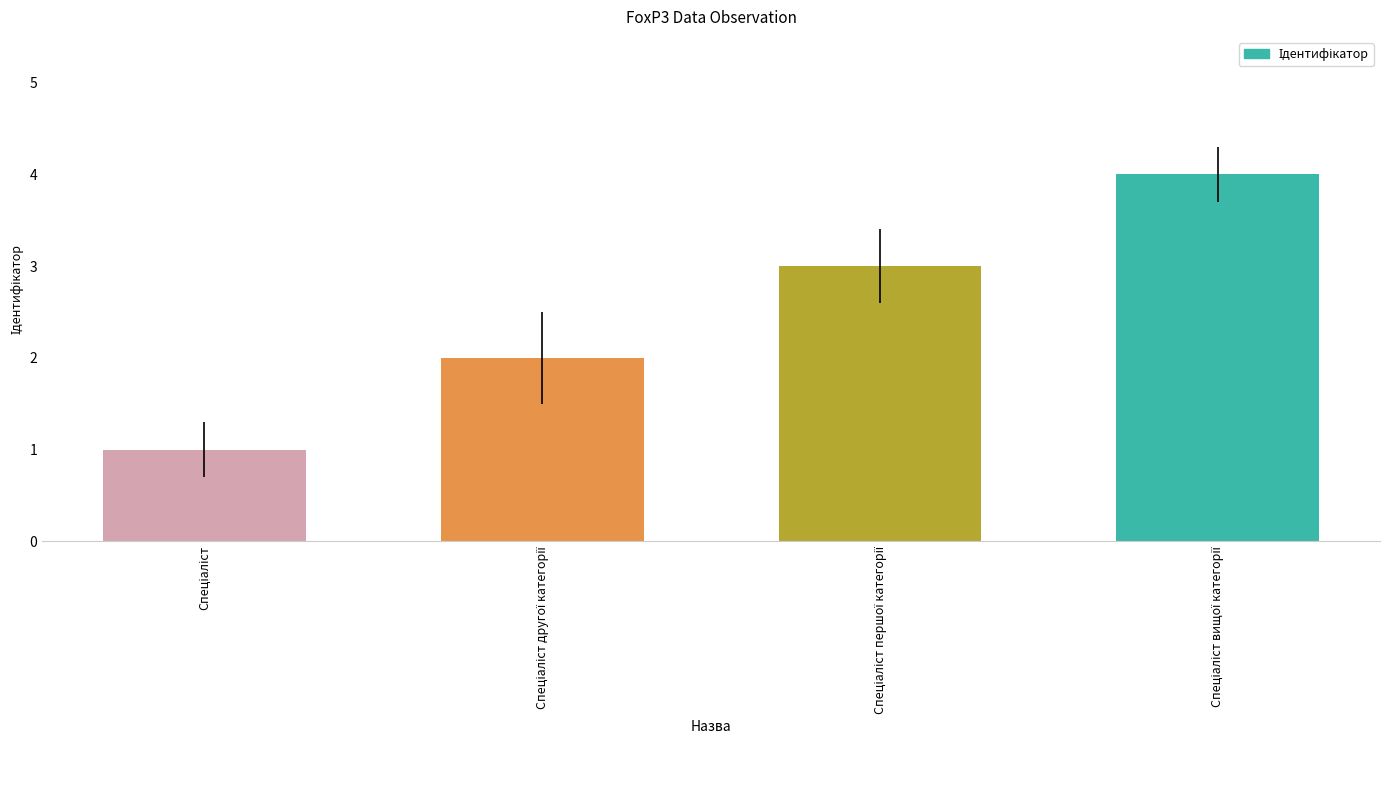

What is the greatest value displayed?

4